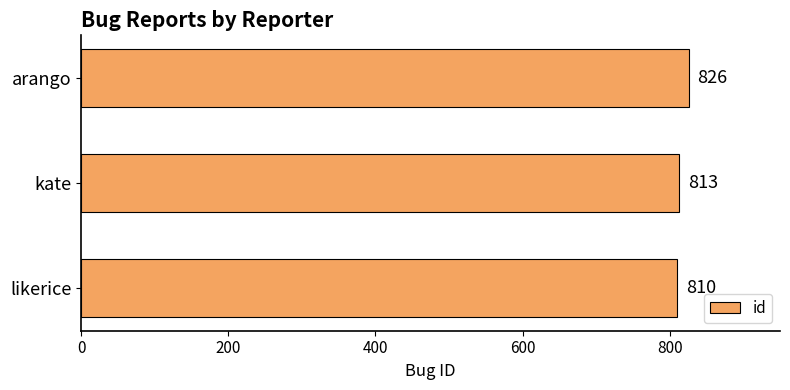

Which has a higher value, kate or likerice?

kate